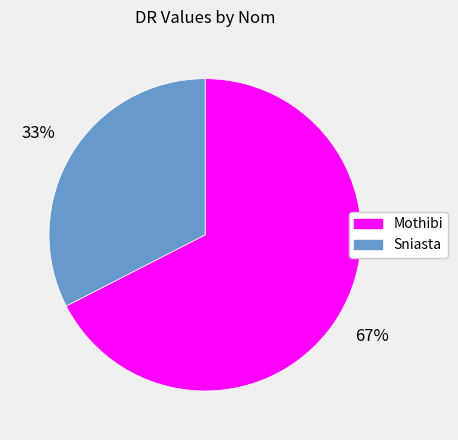

Is the sum of Sniasta and Mothibi greater than half?

Yes